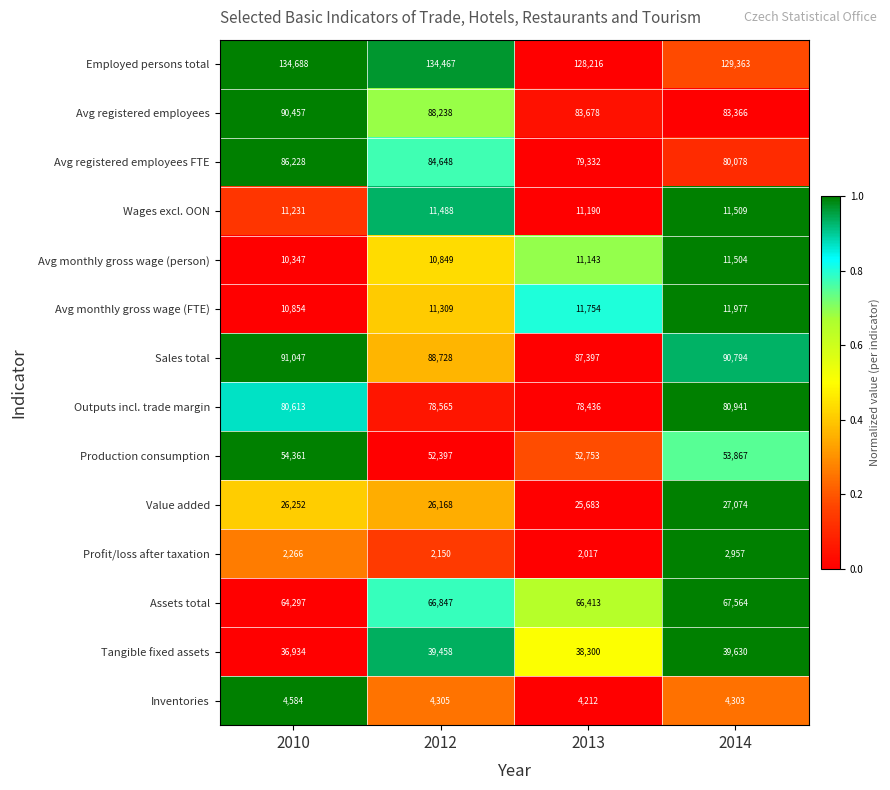

Between 2012 and 2014, which series saw the biggest shift?

Employed persons total